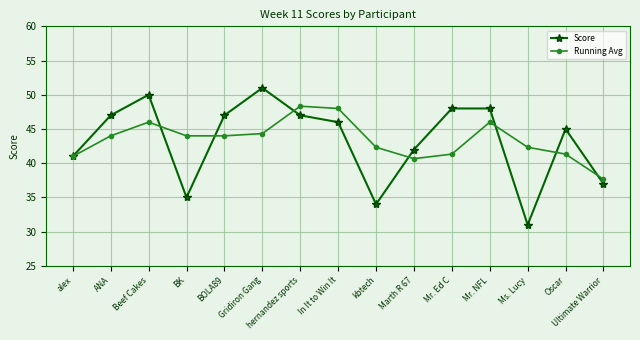

What is the label of the 12th point from the right?

BK